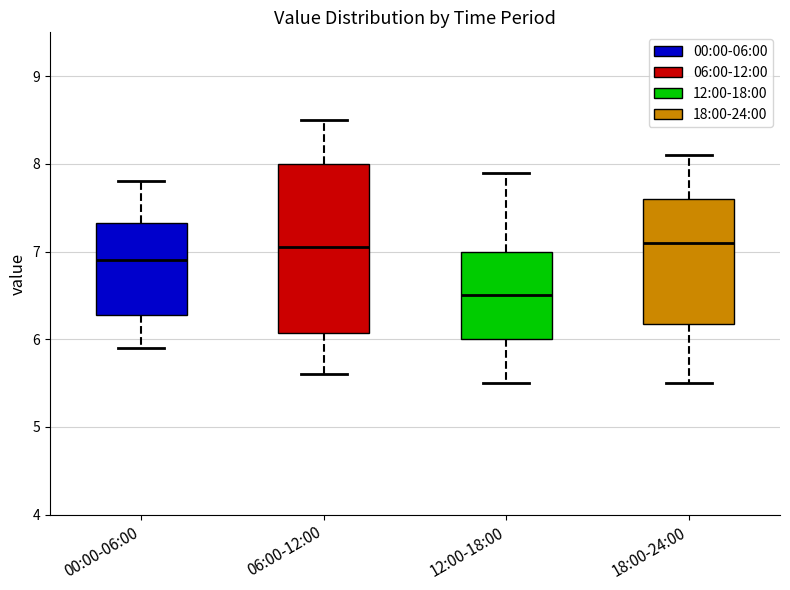

Which box is the tallest, from its lower edge to its upper edge?

06:00-12:00